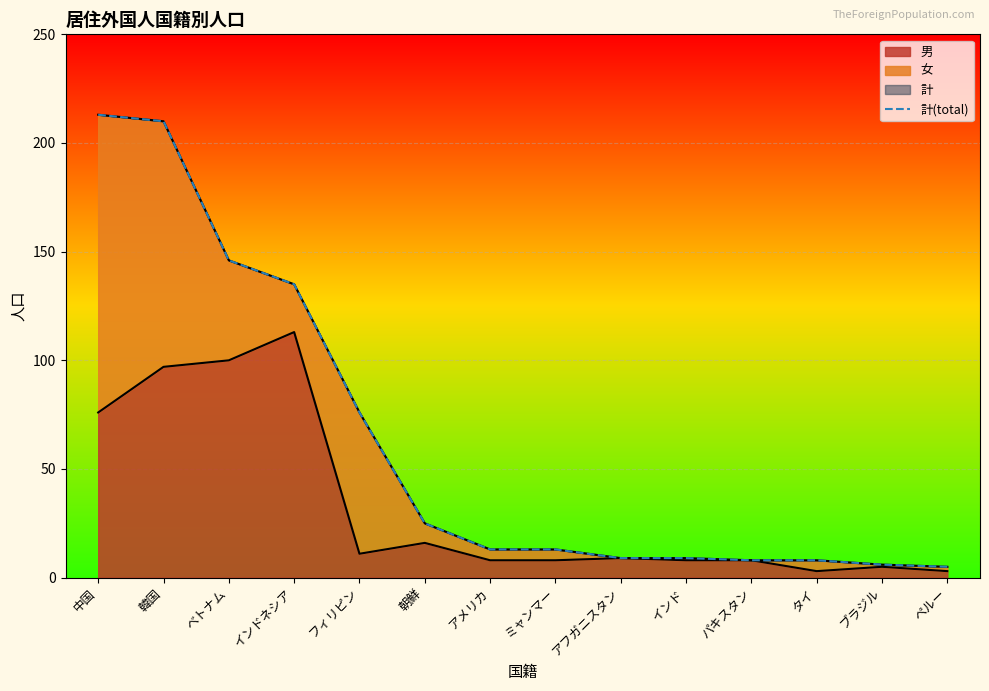

The chart shows a value of 25 at 朝鮮. True or false?

True